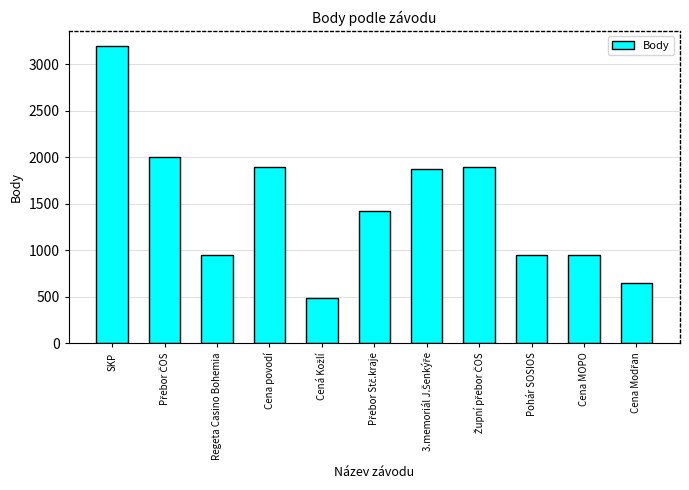

At which label does the data first exceed 1425?

SKP